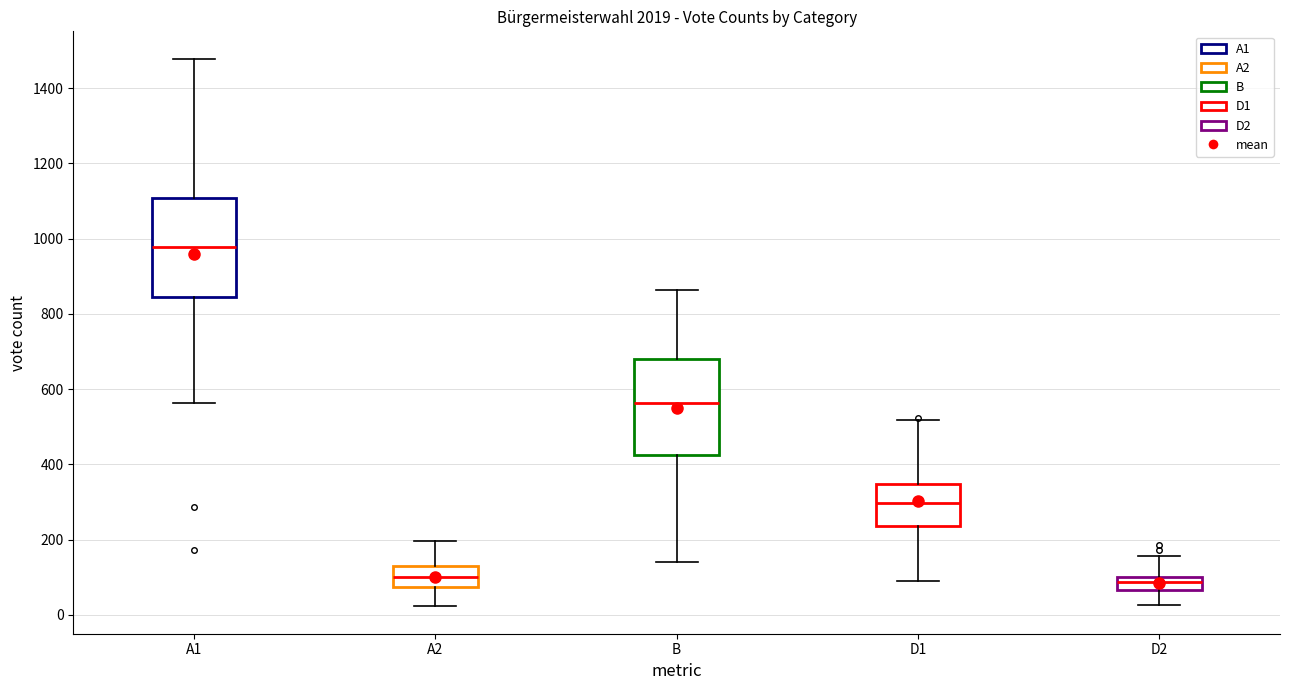

Reading left to right, transcribe this box plot: for each box, give where its median line is, the range the box spans, and where its two whiskers end, as read against the y-axis. The values are not printed on the chart, so give them approximately, as read against the axis.

A1: median 980, box 840 to 1100, whiskers 560 to 1480
A2: median 100, box 80 to 120, whiskers 20 to 200
B: median 560, box 420 to 680, whiskers 140 to 860
D1: median 300, box 240 to 340, whiskers 100 to 520
D2: median 80, box 60 to 100, whiskers 20 to 160